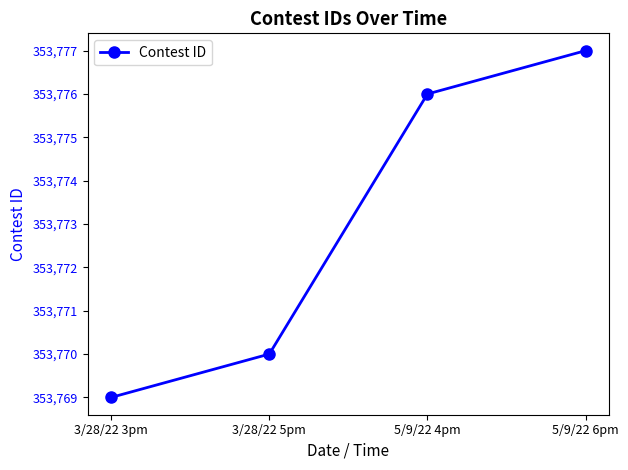

Is it true that the value at 5/9/22 6pm is 487895?

False